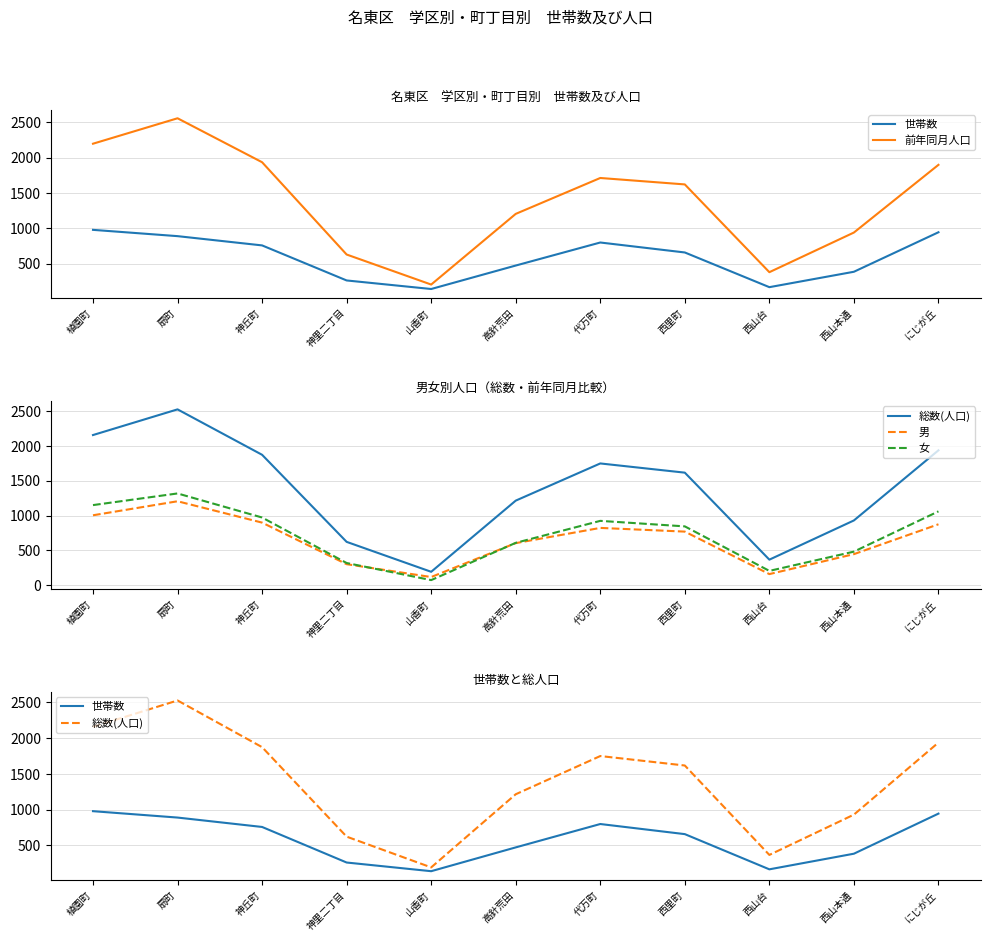

True or false: 総数(人口) and 男 intersect in this chart.

False